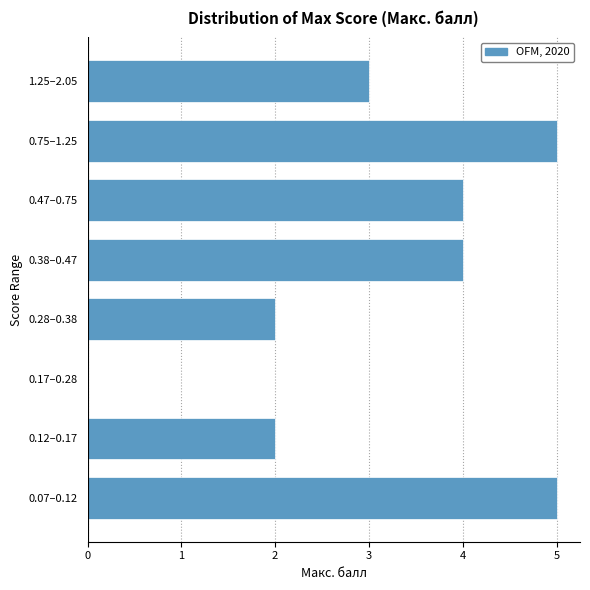

Reading bottom to top, list all the values displayed in this chart.

0.07–0.12=5	0.12–0.17=2	0.17–0.28=0	0.28–0.38=2	0.38–0.47=4	0.47–0.75=4	0.75–1.25=5	1.25–2.05=3